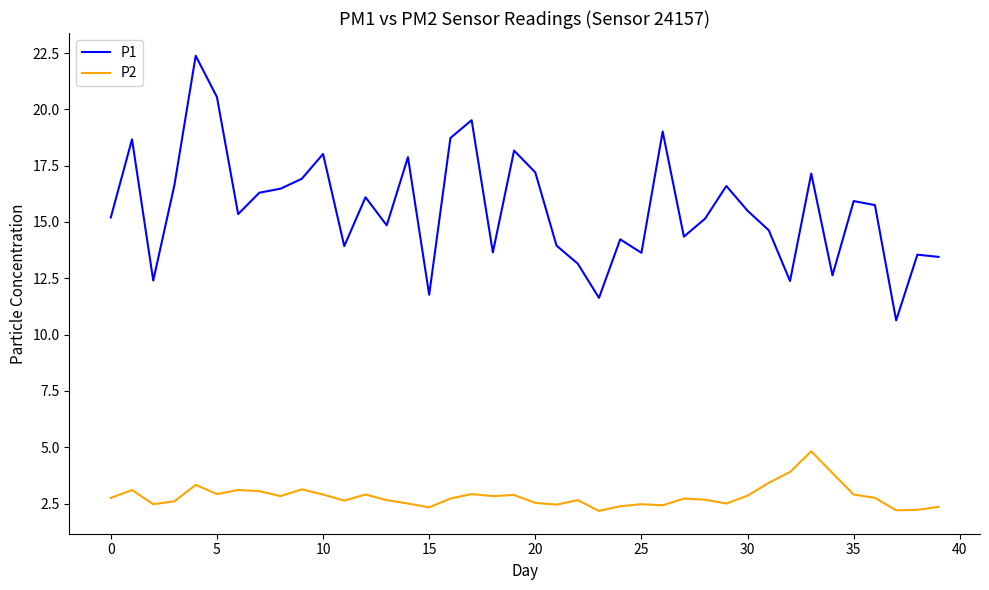

Which series has the largest total across all categories?

P1